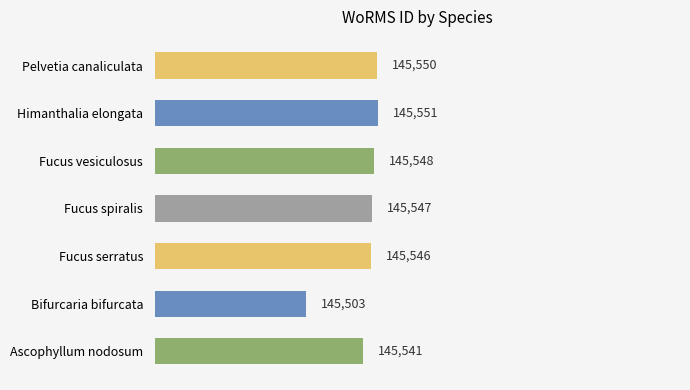

Reading bottom to top, extract all data points from this chart.

Ascophyllum nodosum=145541	Bifurcaria bifurcata=145503	Fucus serratus=145546	Fucus spiralis=145547	Fucus vesiculosus=145548	Himanthalia elongata=145551	Pelvetia canaliculata=145550